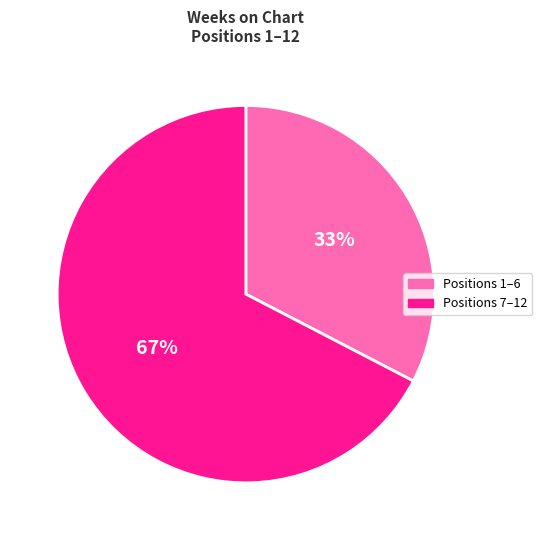

Is there any slice that represents more than half of the pie?

Yes